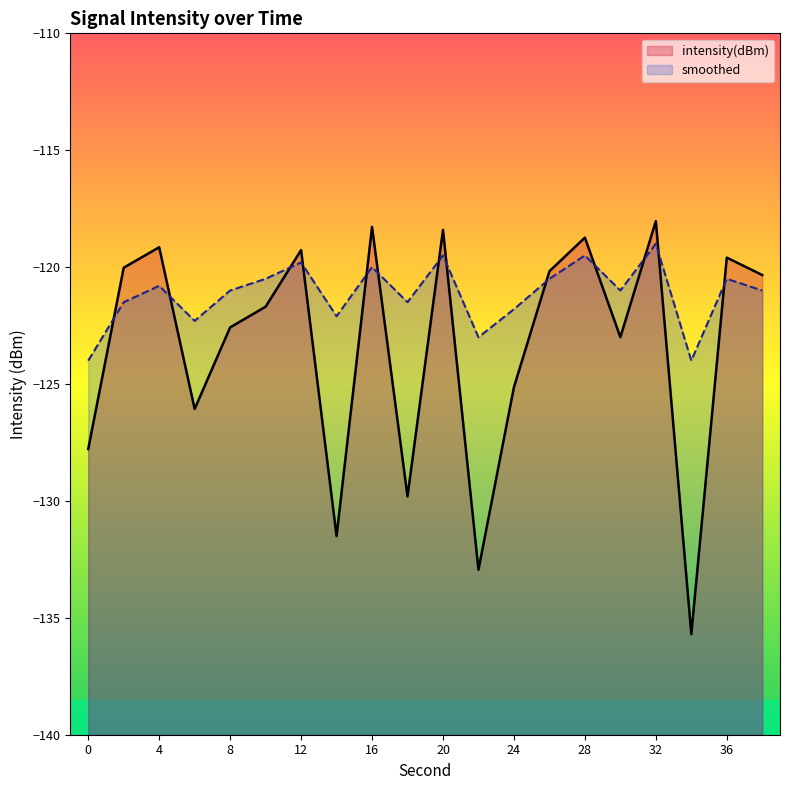

At which category is the sum across all series the highest?

32